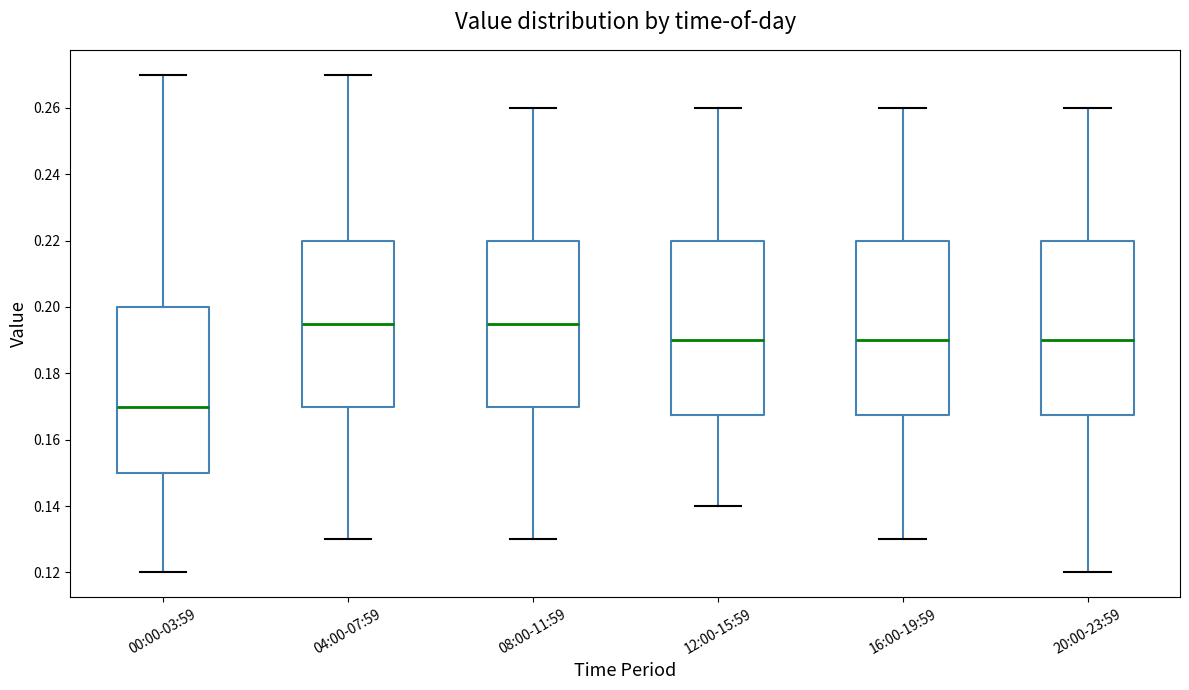

Reading left to right, transcribe this box plot: for each box, give where its median line is, the range the box spans, and where its two whiskers end, as read against the y-axis. The values are not printed on the chart, so give them approximately, as read against the axis.

00:00-03:59: median 0.170, box 0.150 to 0.200, whiskers 0.120 to 0.270
04:00-07:59: median 0.196, box 0.170 to 0.220, whiskers 0.130 to 0.270
08:00-11:59: median 0.196, box 0.170 to 0.220, whiskers 0.130 to 0.260
12:00-15:59: median 0.190, box 0.168 to 0.220, whiskers 0.140 to 0.260
16:00-19:59: median 0.190, box 0.168 to 0.220, whiskers 0.130 to 0.260
20:00-23:59: median 0.190, box 0.168 to 0.220, whiskers 0.120 to 0.260